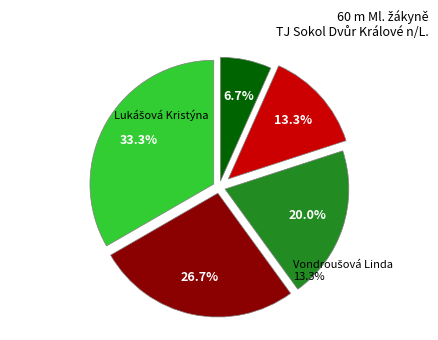

Is the sum of Erbenová Aneta and Hojná Magdalena greater than half?

Yes